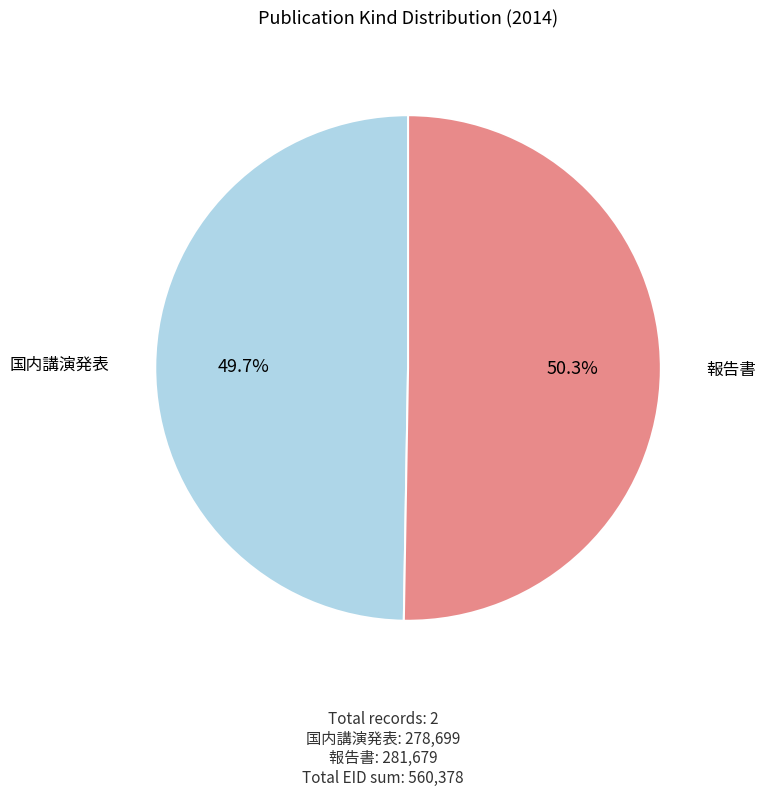

Does any single category account for the majority?

Yes